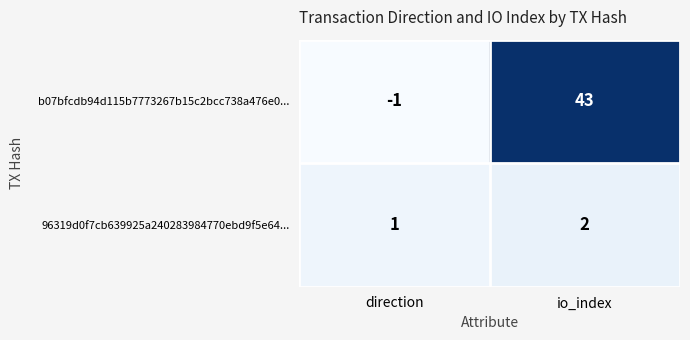

Which category has the lowest value across all series?

direction